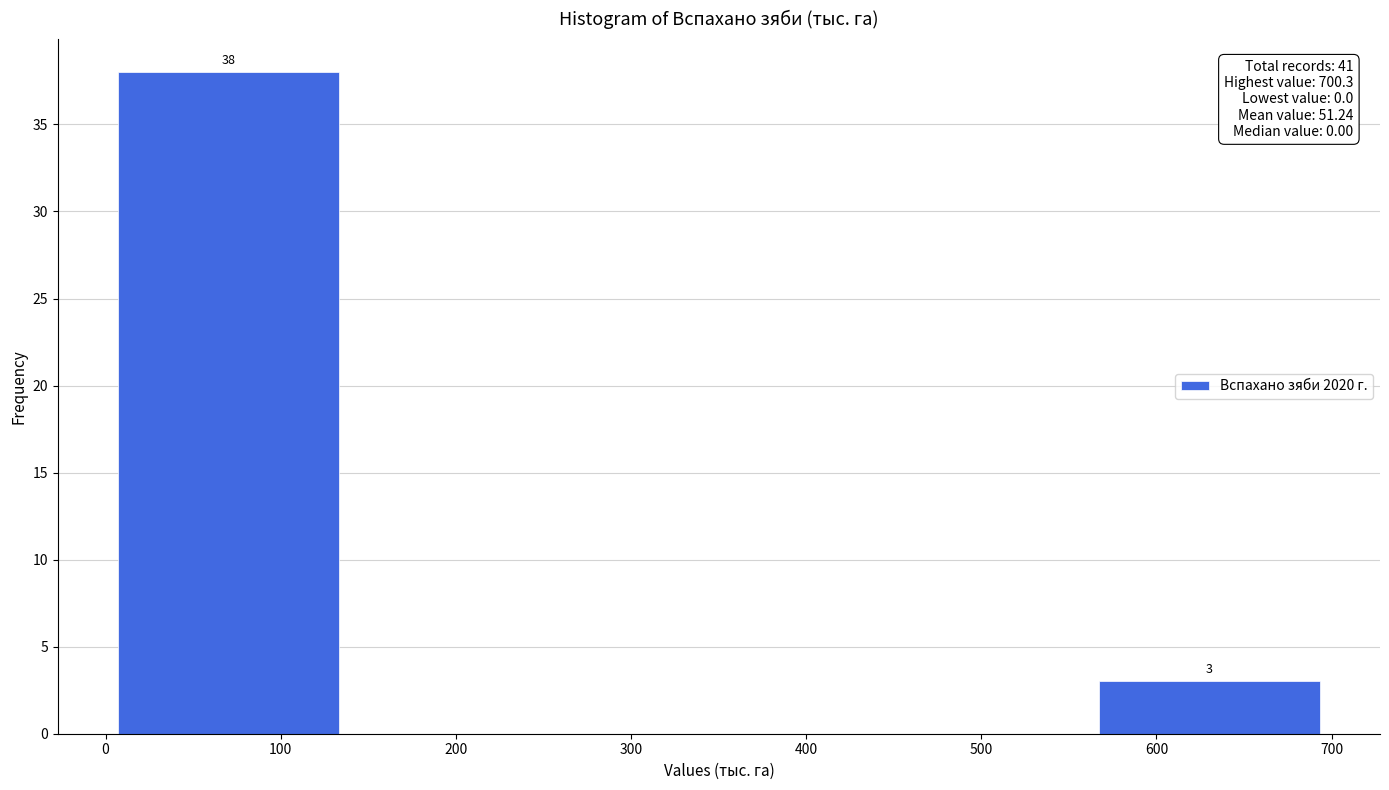

Which range on the x-axis has the tallest bar?

0 to 140